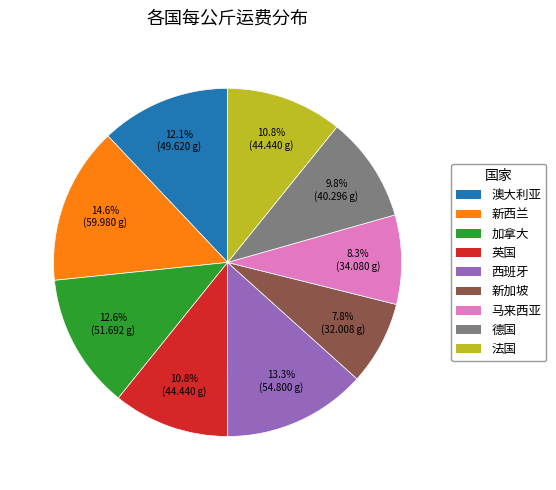

How many segments does this pie chart have?

9